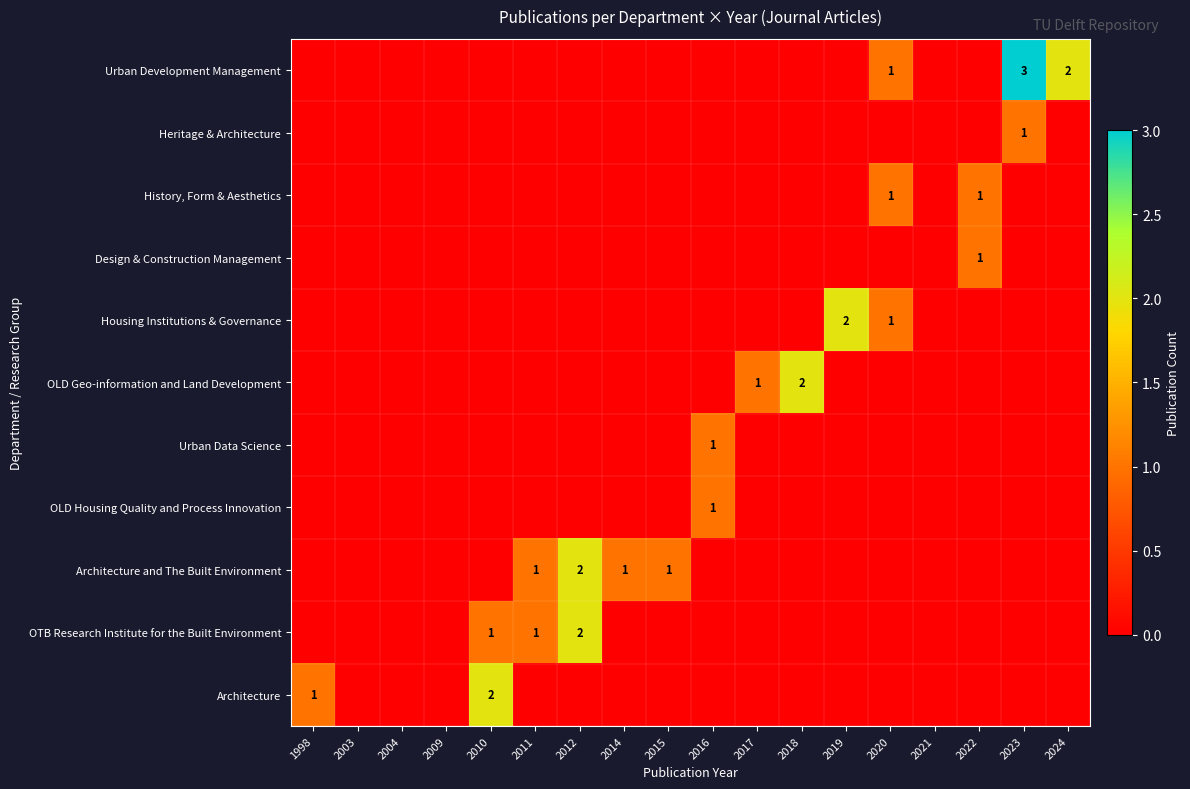

How many data points in History, Form & Aesthetics are above 0?

2